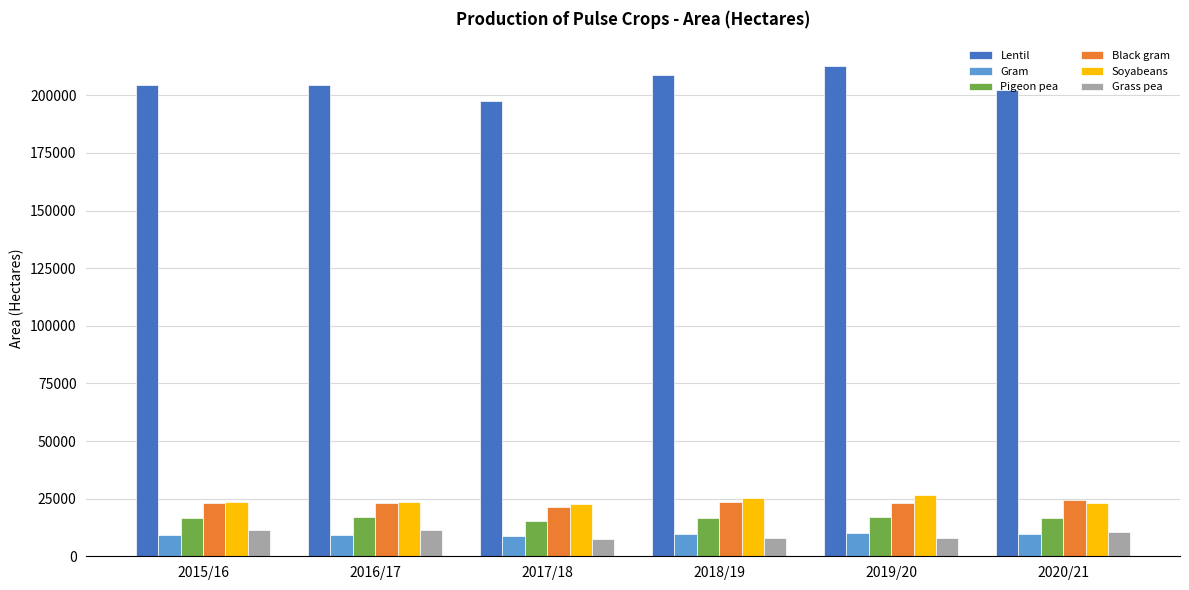

Is it true that Black gram equals 4281.5 at 2017/18?

False